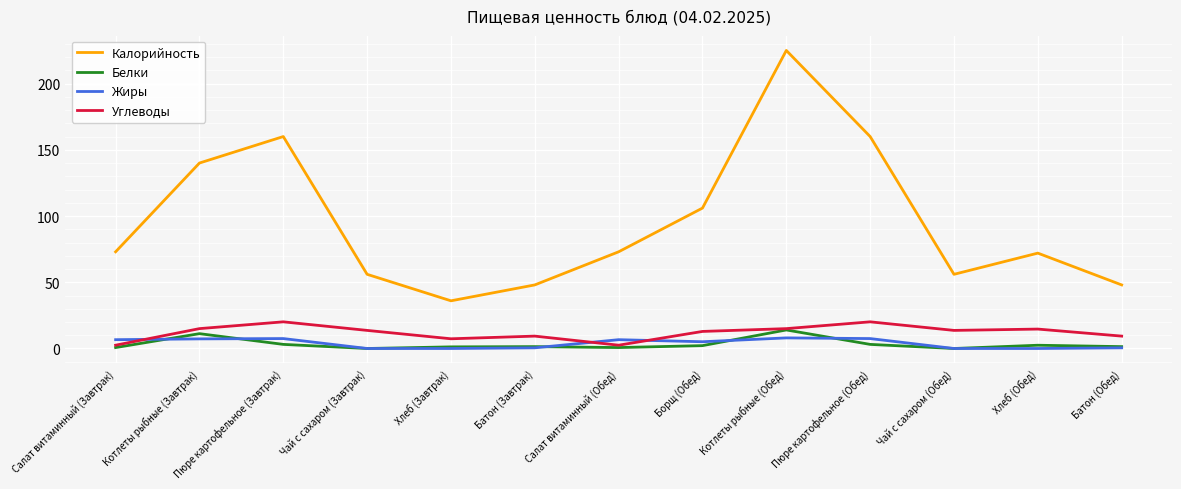

Which label corresponds to the largest value in the chart?

Котлеты рыбные (Обед)